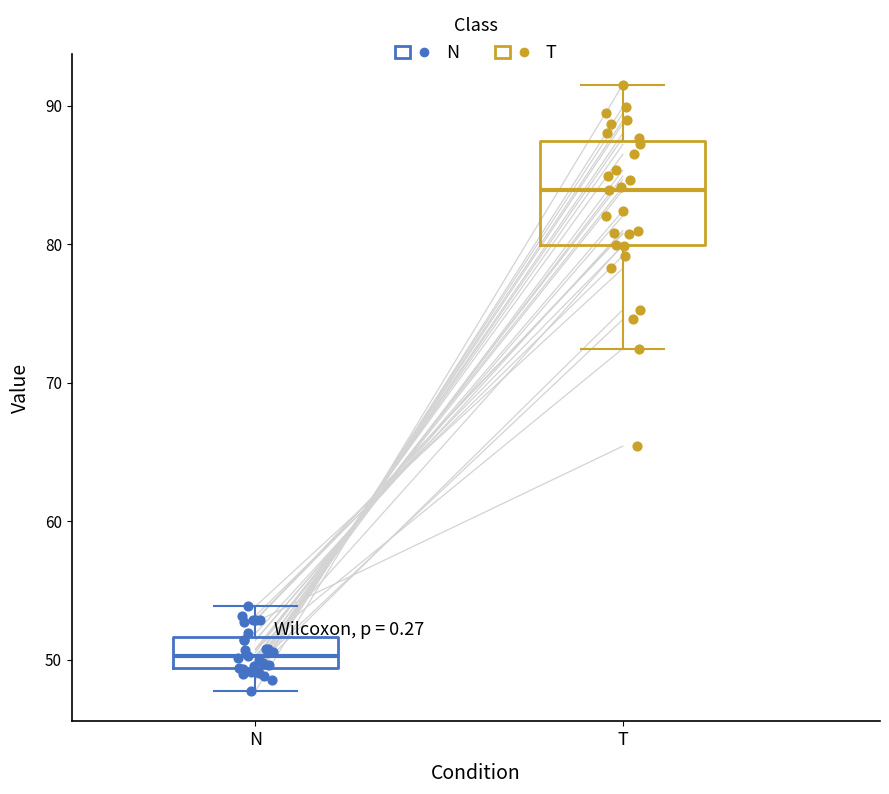

Where is the lower edge of the box for T on the y-axis? The values are not printed on the chart, so give them approximately, as read against the axis.

80